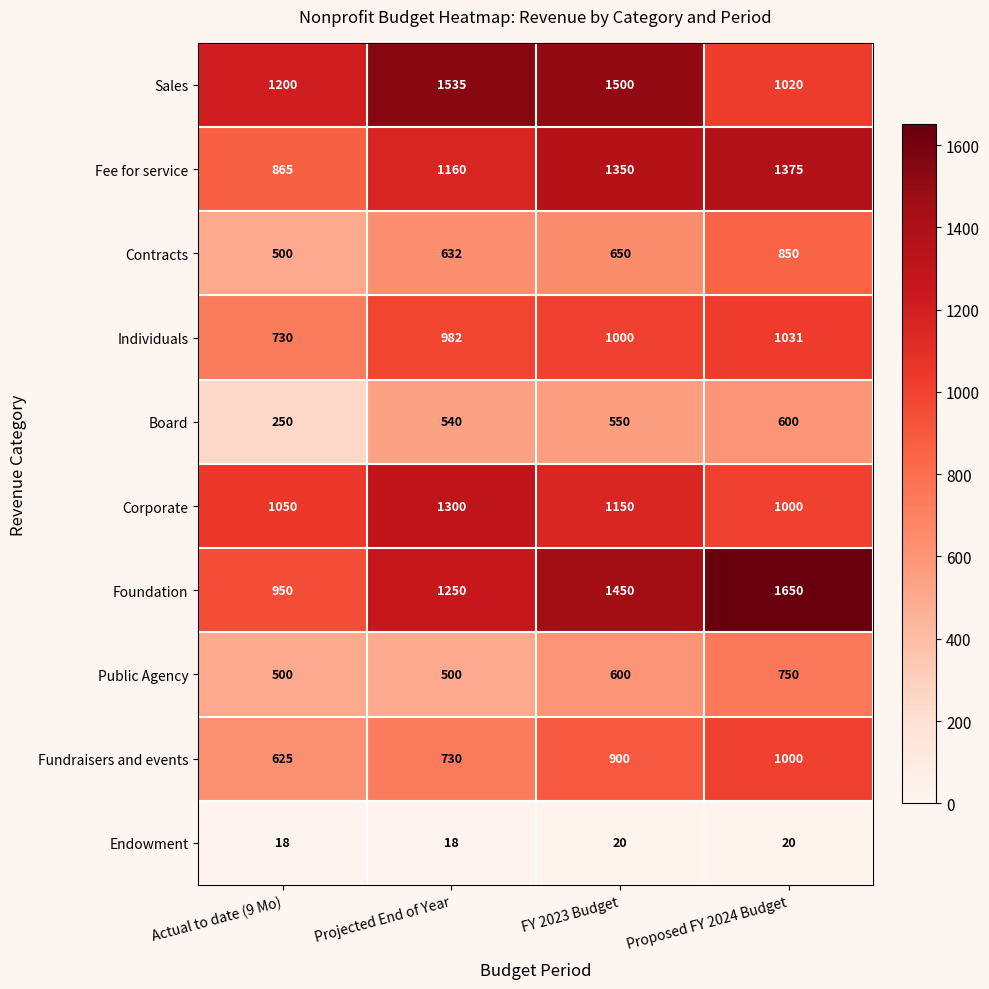

At how many categories does at least one series exceed 493?

4